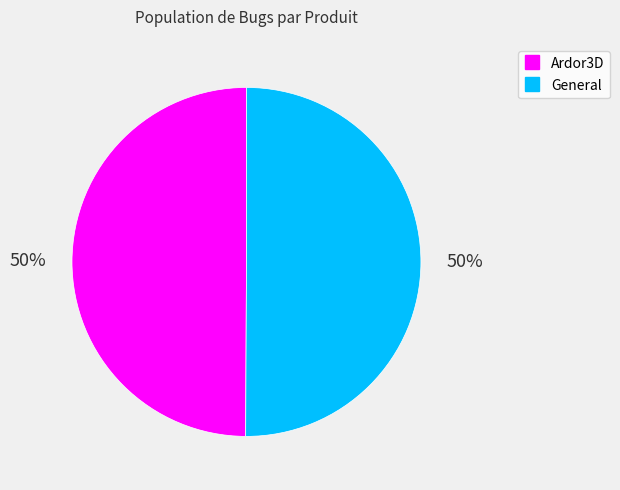

To the nearest percent, what percentage of the pie is Ardor3D?

50%